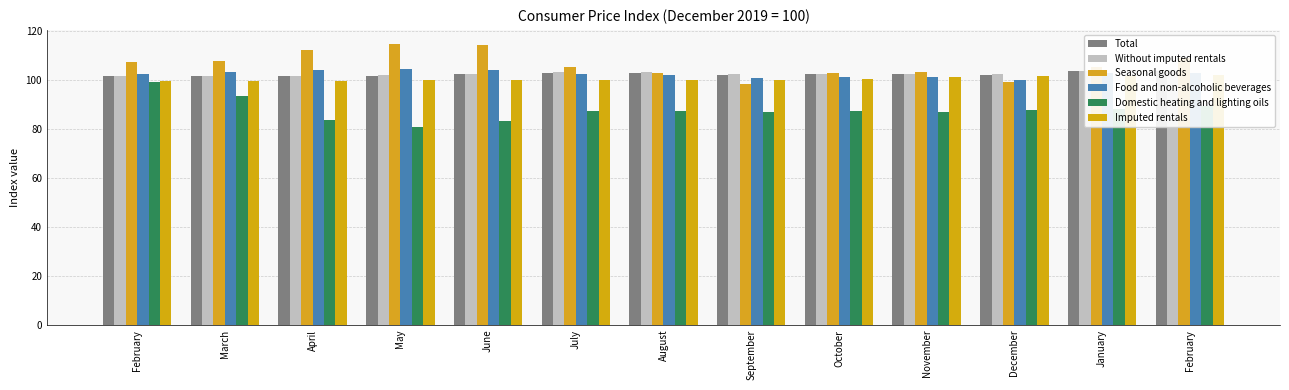

True or false: Food and non-alcoholic beverages has a value of 44.2 at July.

False